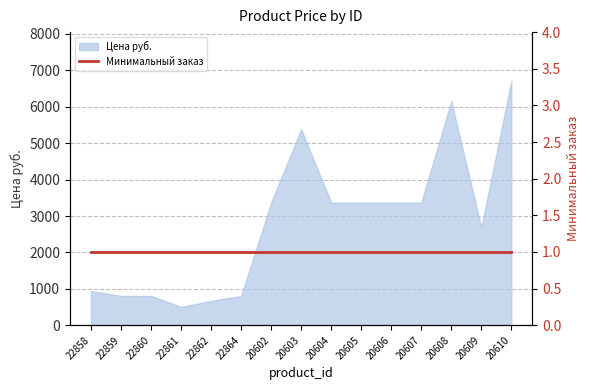

Where does the data first go above 3368?

20603